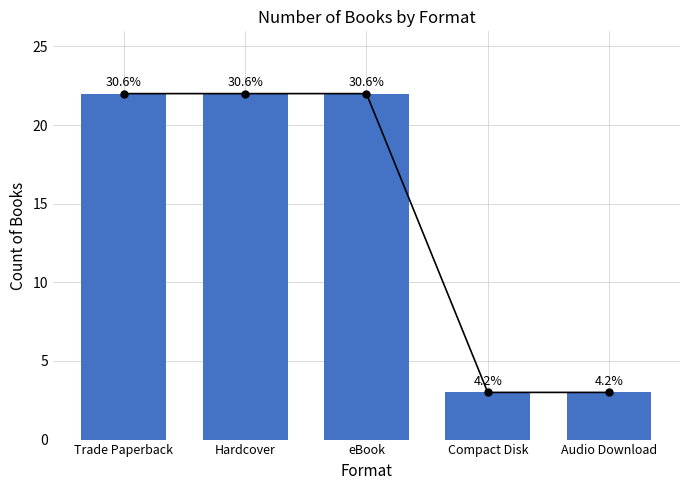

What is the label of the 3rd bar from the right?

eBook